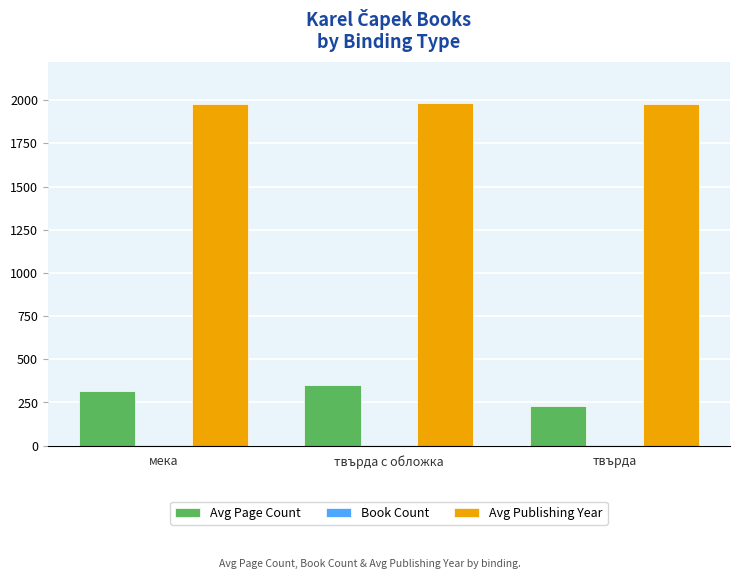

What is the maximum value for Avg Page Count?

349.3